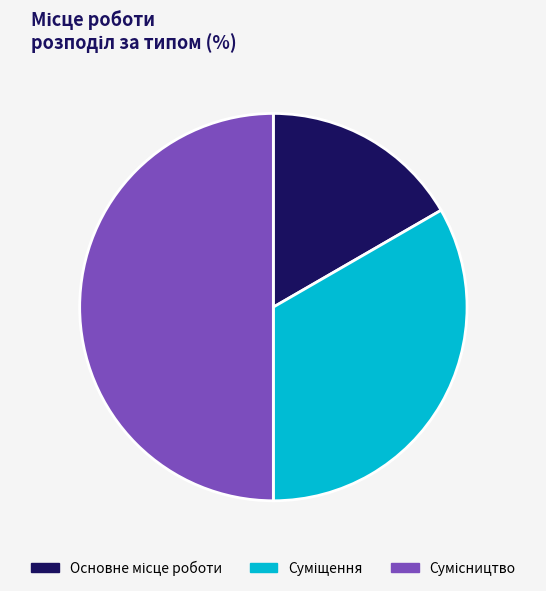

How many slices are in this pie chart?

3